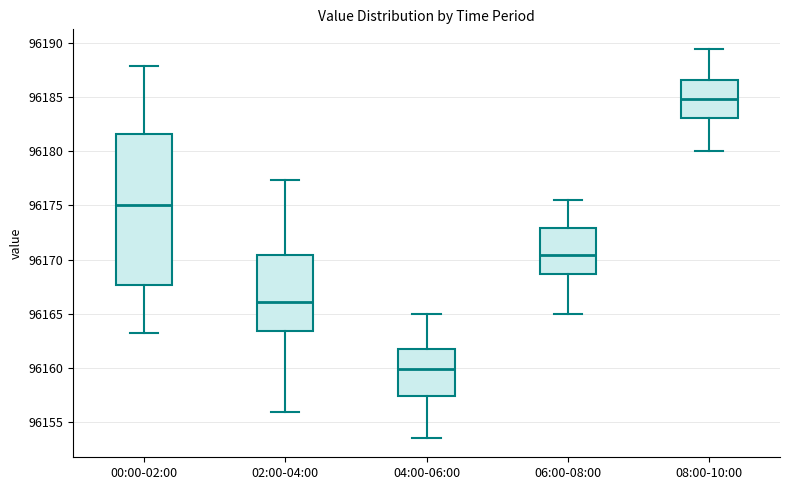

Reading left to right, transcribe this box plot: for each box, give where its median line is, the range the box spans, and where its two whiskers end, as read against the y-axis. The values are not printed on the chart, so give them approximately, as read against the axis.

00:00-02:00: median 96175.0, box 96167.5 to 96181.5, whiskers 96163.0 to 96188.0
02:00-04:00: median 96166.0, box 96163.5 to 96170.5, whiskers 96156.0 to 96177.5
04:00-06:00: median 96160.0, box 96157.5 to 96162.0, whiskers 96153.5 to 96165.0
06:00-08:00: median 96170.5, box 96168.5 to 96173.0, whiskers 96165.0 to 96175.5
08:00-10:00: median 96185.0, box 96183.0 to 96186.5, whiskers 96180.0 to 96189.5